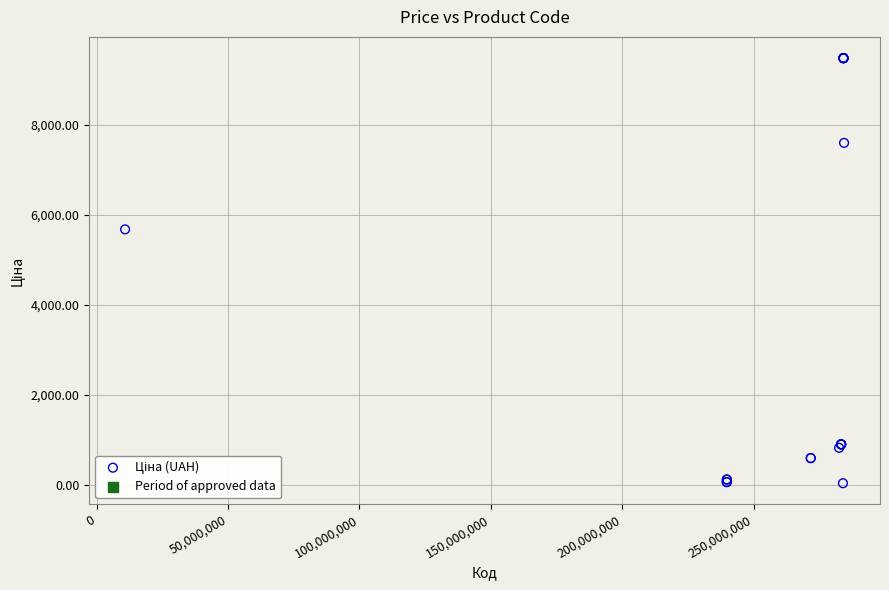

What Y value in the scatter plot is closest to 4756?

5673.8